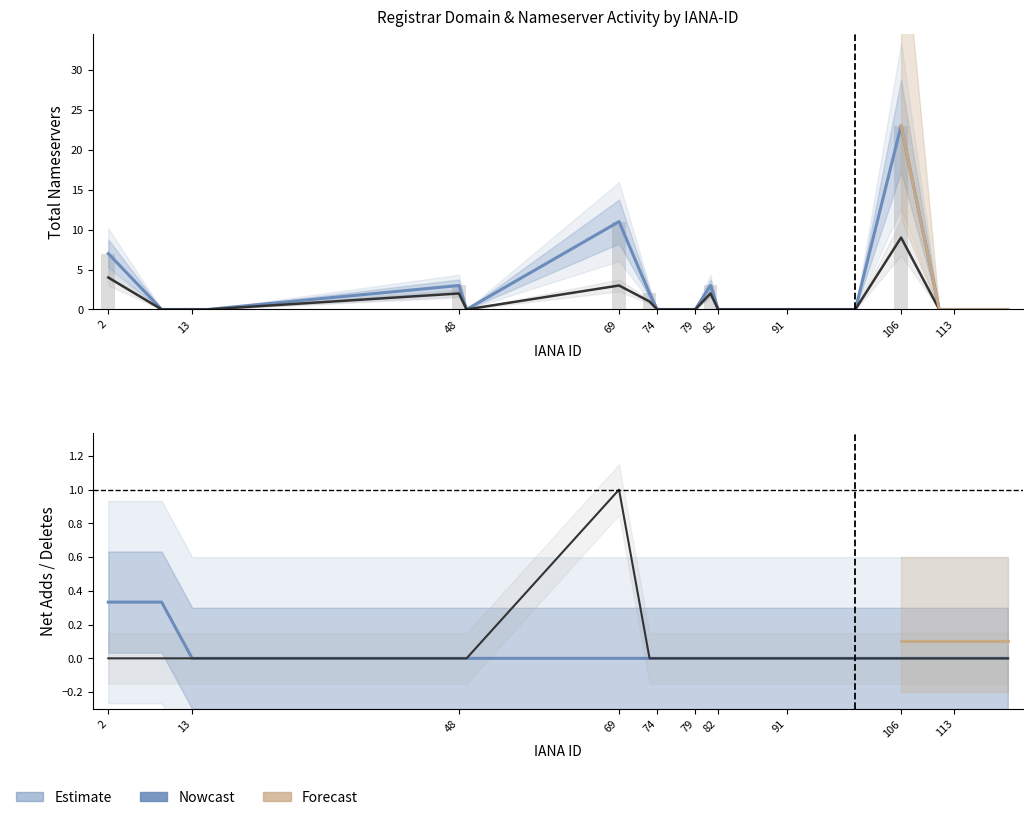

At which category is the sum across all series the highest?

106